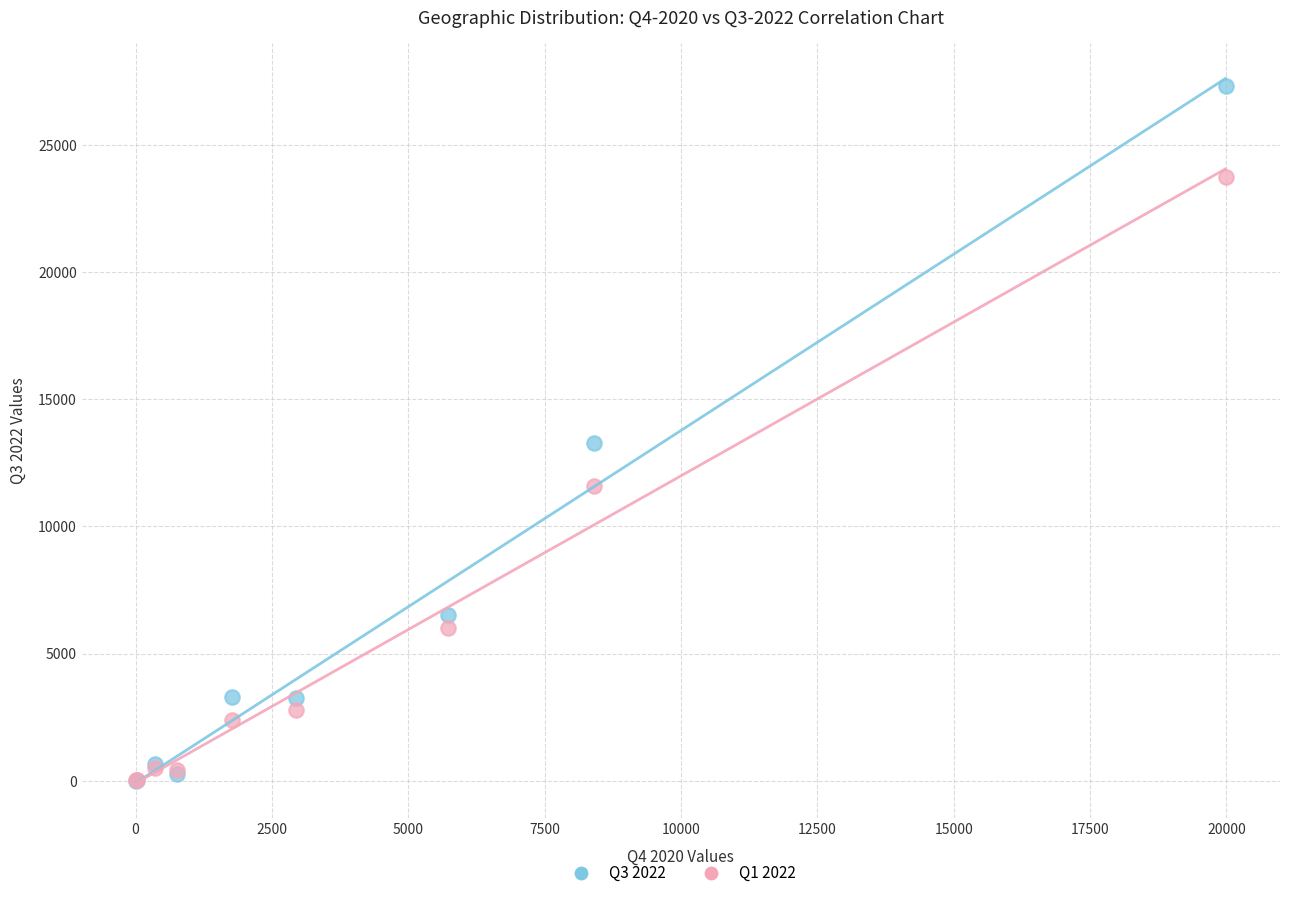

Which series contains the highest Y value?

Q3 2022